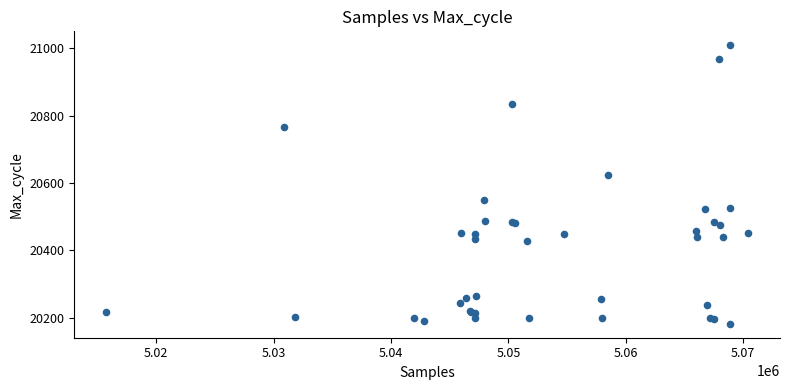

What Y value in the scatter plot is closest to 20595?

20624